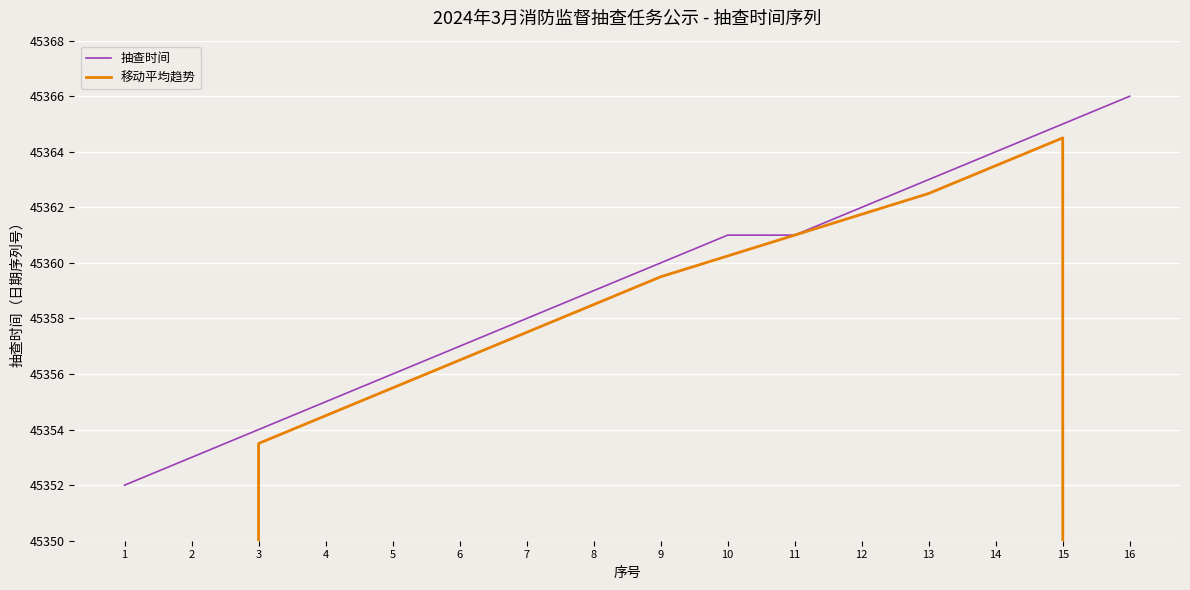

Reading left to right, list all the values displayed in this chart.

抽查时间: 1=45352.0	2=45353.0	3=45354.0	4=45355.0	5=45356.0	6=45357.0	7=45358.0	8=45359.0	9=45360.0	10=45361.0	11=45361.0	12=45362.0	13=45363.0	14=45364.0	15=45365.0	16=45366.0
移动平均趋势: 1=22676.2	2=34014.8	3=45353.5	4=45354.5	5=45355.5	6=45356.5	7=45357.5	8=45358.5	9=45359.5	10=45360.2	11=45361.0	12=45361.8	13=45362.5	14=45363.5	15=45364.5	16=34023.8